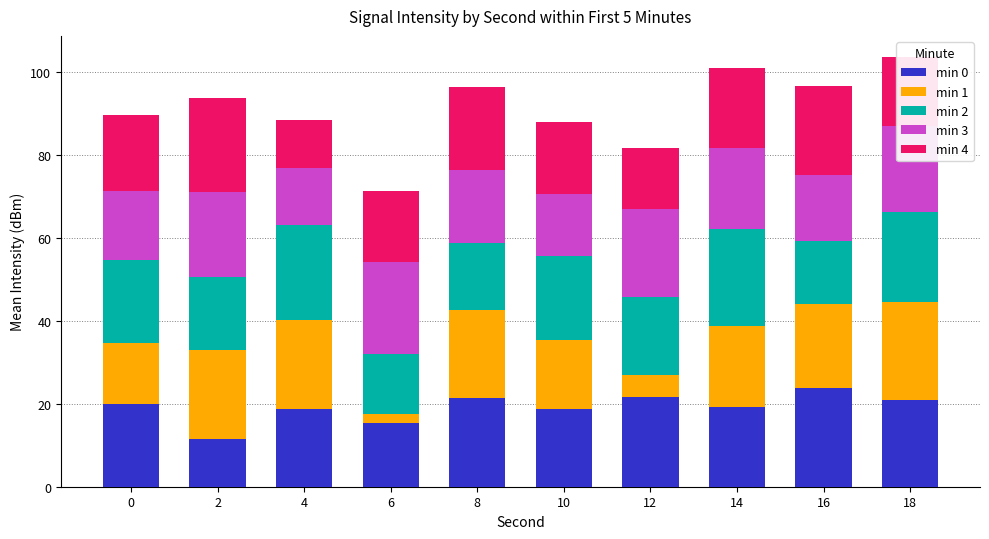

What is the maximum value for min 0?

23.8